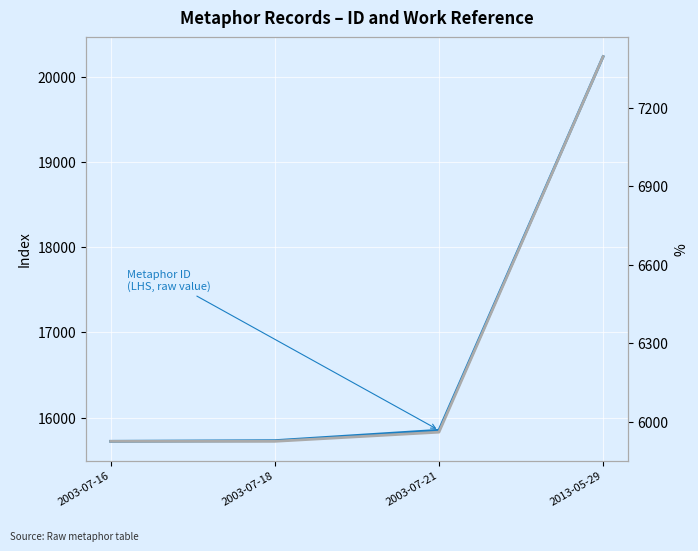

Rank the series by their maximum value, from lowest to highest.

Work ID
(RHS, raw value), Metaphor ID
(LHS, raw value)